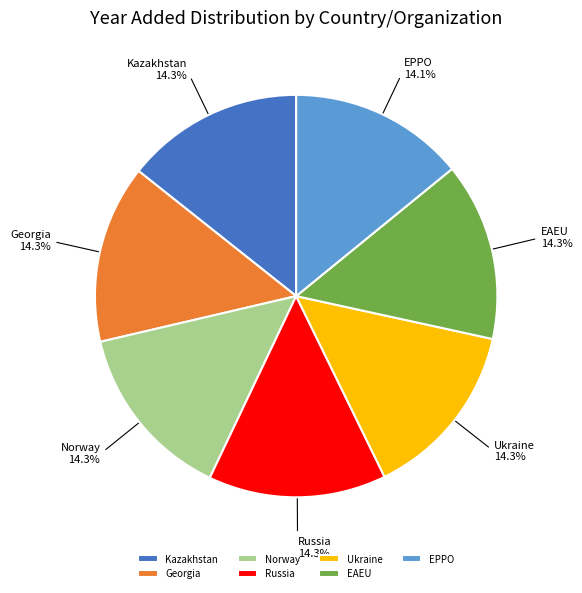

Does Kazakhstan represent more than half of the total?

No